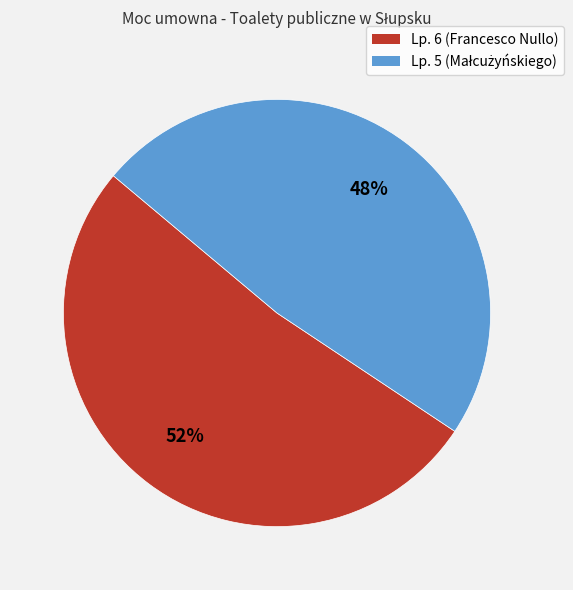

Count the number of slices in the pie.

2